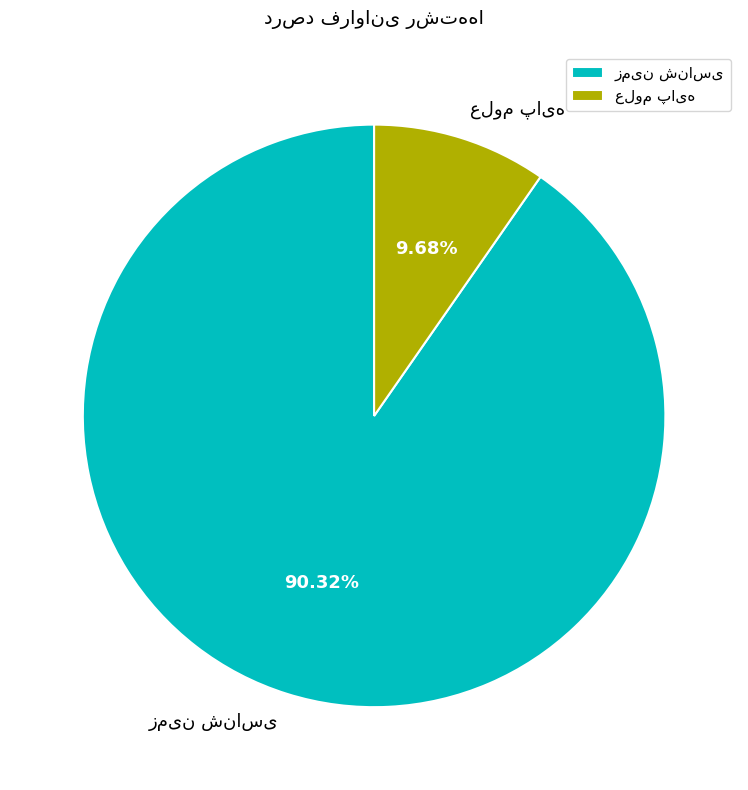

Is there any slice that represents more than half of the pie?

Yes